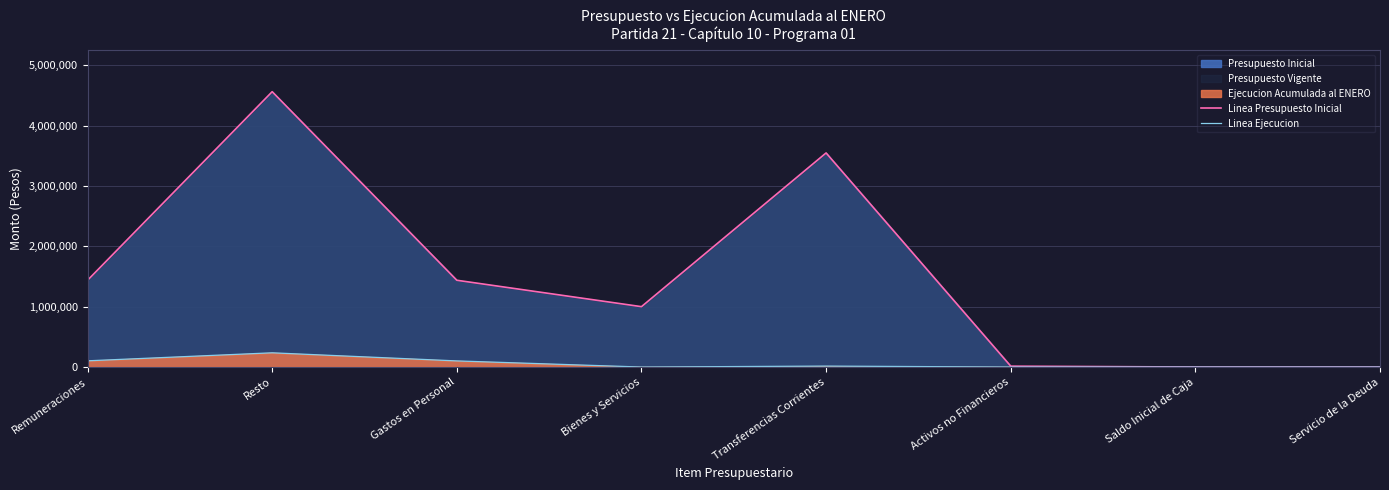

Does the chart display data point markers on the line(s)?

No